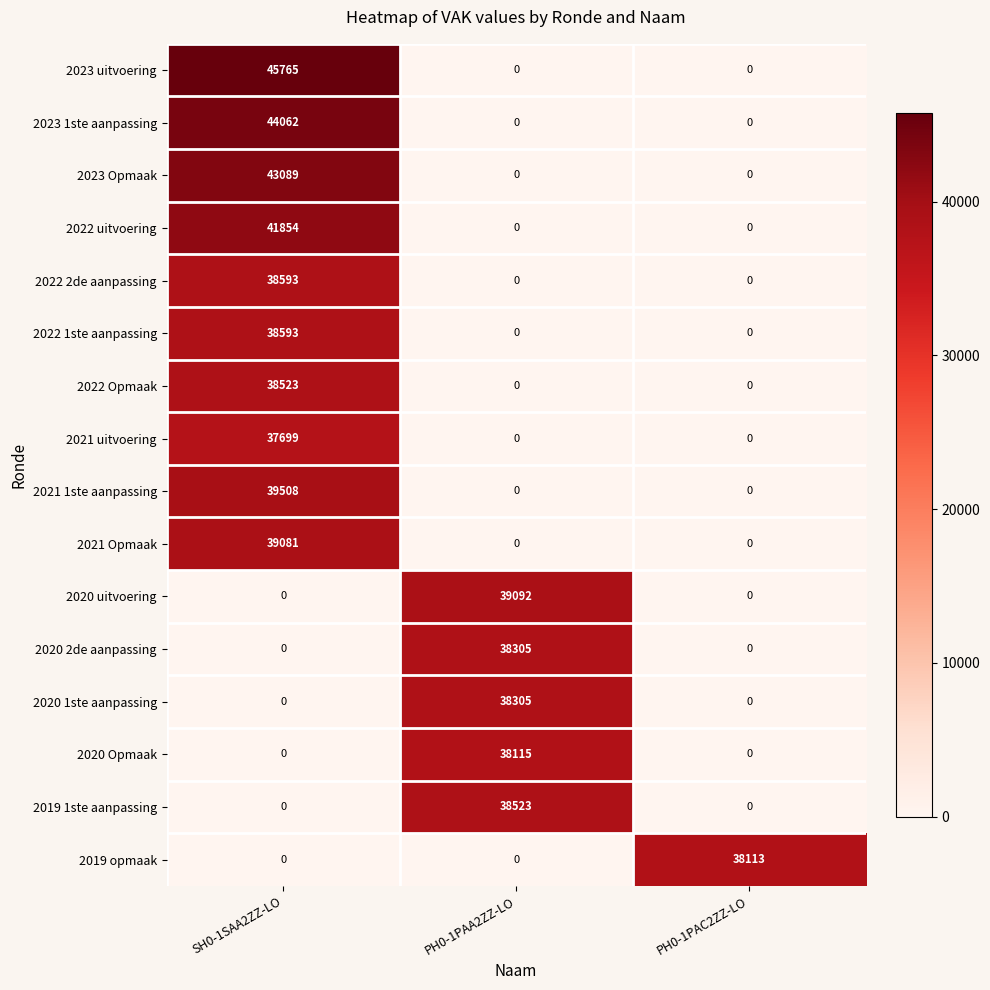

At which label does 2023 1ste aanpassing reach its peak?

SH0-1SAA2ZZ-LO